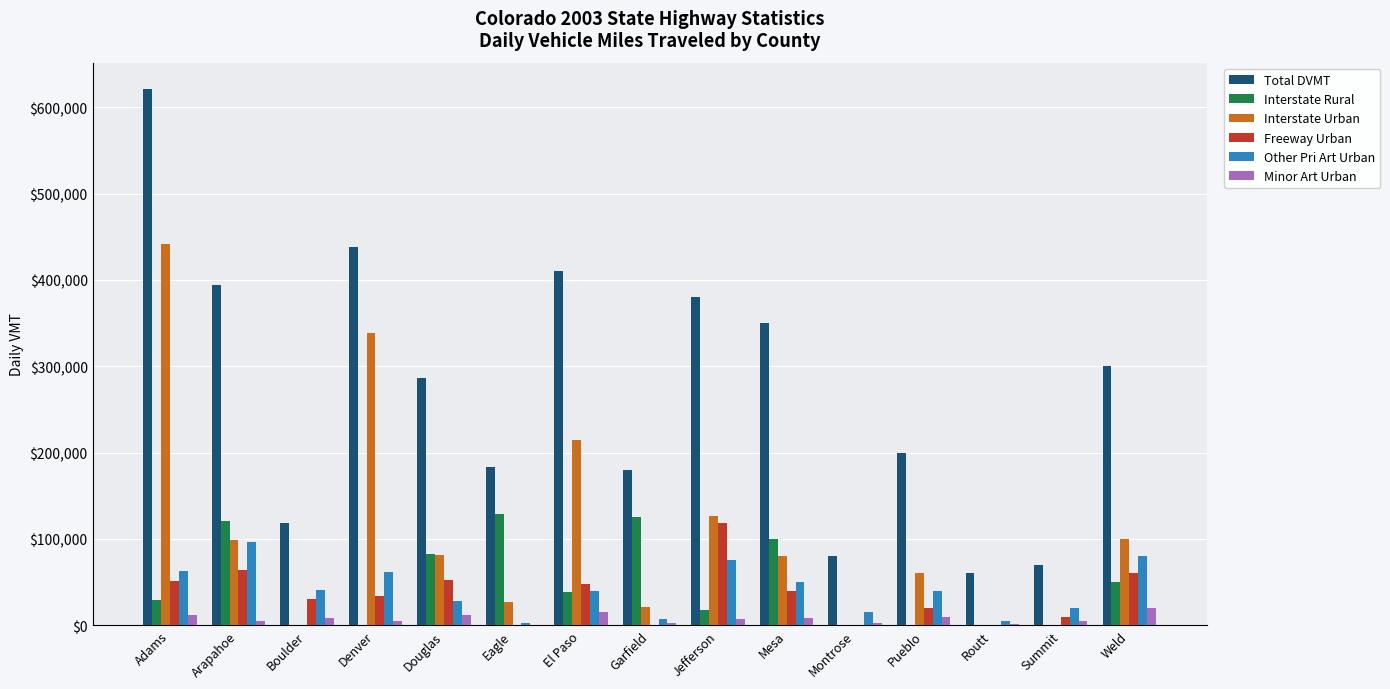

The value of Interstate Urban at Routt is 304405.2. True or false?

False